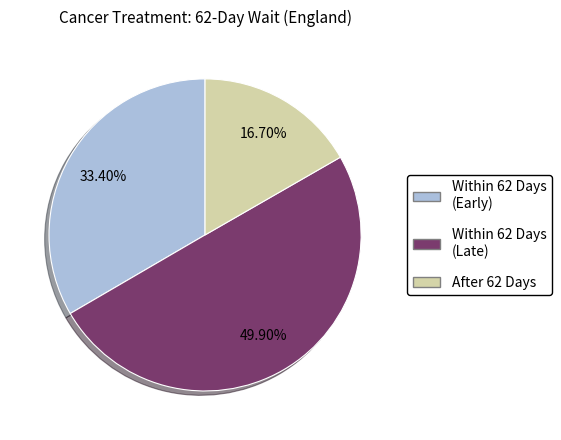

Is there any slice that represents more than half of the pie?

No